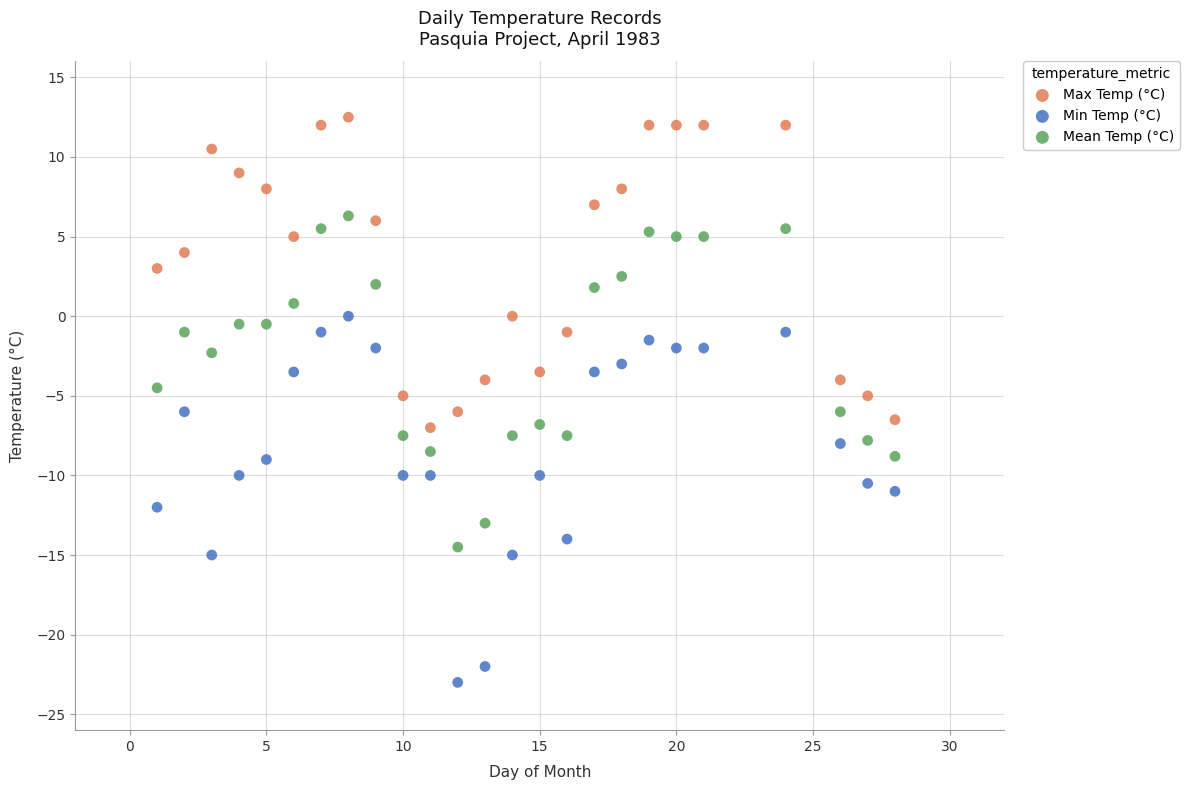

Across all data points, what is the range of Y values (max minus min)?

35.5